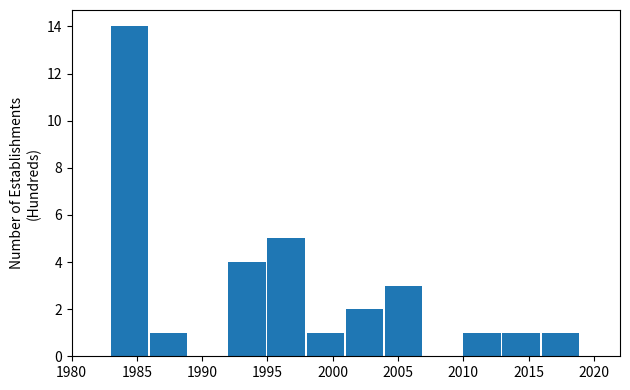

Reading left to right, transcribe this chart: for each bar, give the range it covers on the x-axis and its height. The values are not printed on the chart, so give them approximately, as read against the axis.

1980 to 1983: 0
1983 to 1986: 14
1986 to 1989: 1
1989 to 1992: 0
1992 to 1995: 4
1995 to 1998: 5
1998 to 2001: 1
2001 to 2004: 2
2004 to 2007: 3
2007 to 2010: 0
2010 to 2013: 1
2013 to 2016: 1
2016 to 2019: 1
2019 to 2022: 0